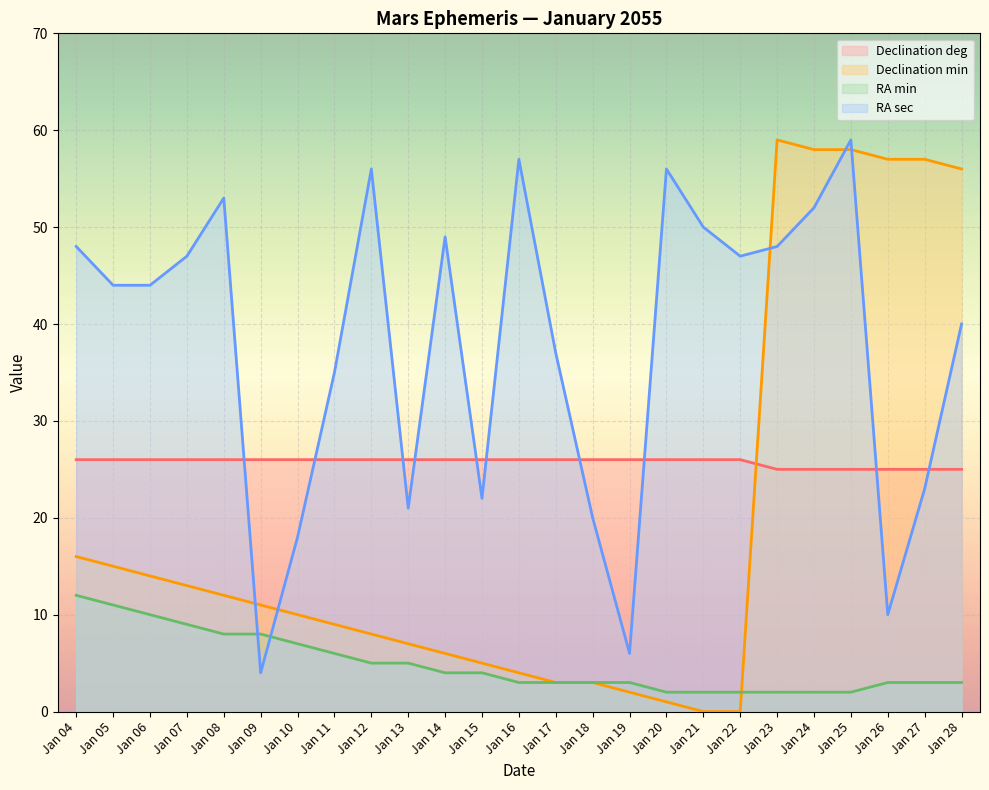

At how many categories does at least one series exceed 37?

17